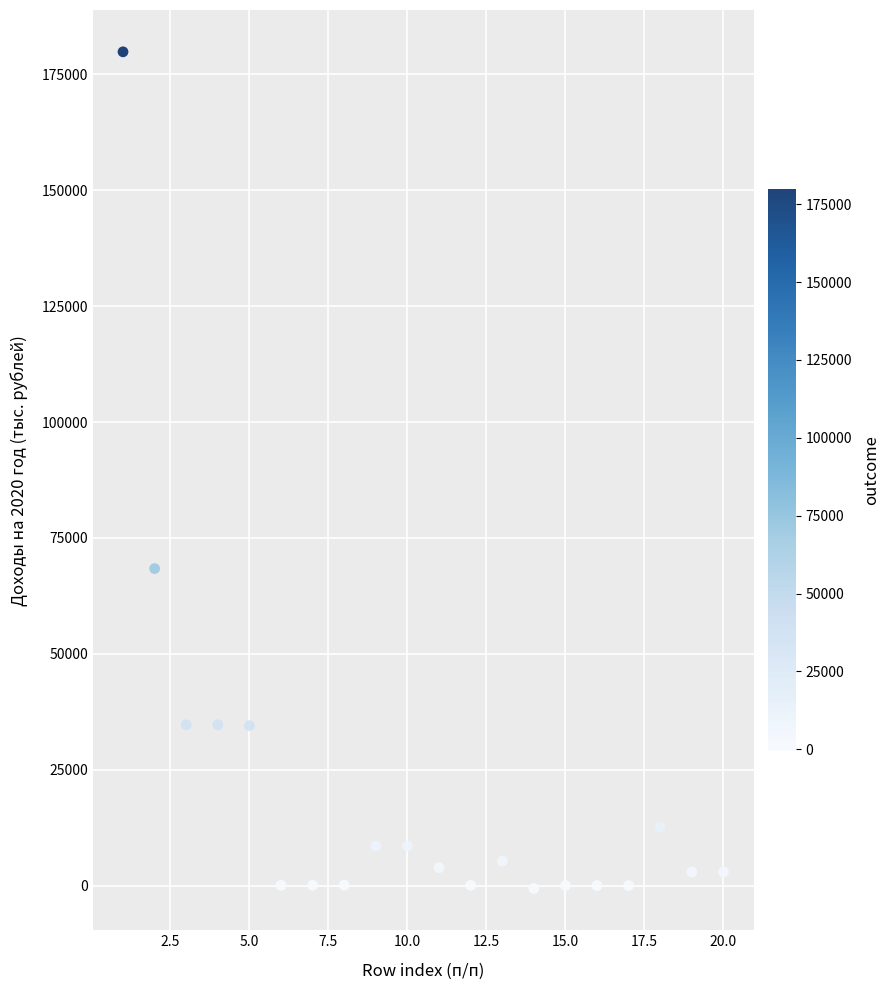

What Y value in the scatter plot is closest to 89634?

68396.4